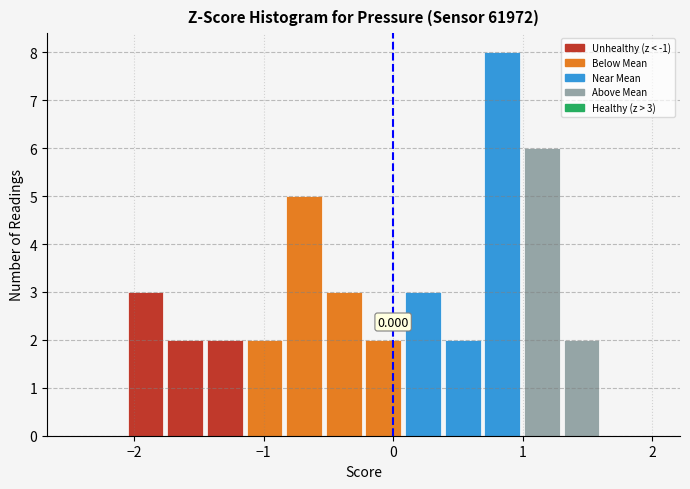

Around what value on the x-axis is the tallest bar? Give the approximate position of its centre, as read against the axis.

0.8